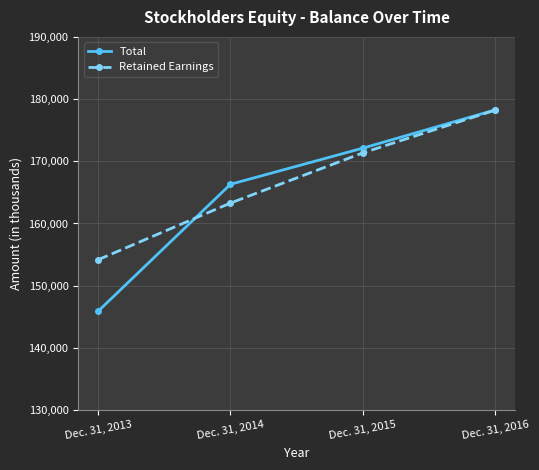

List the series in order of their overall mean, highest first.

Retained Earnings, Total